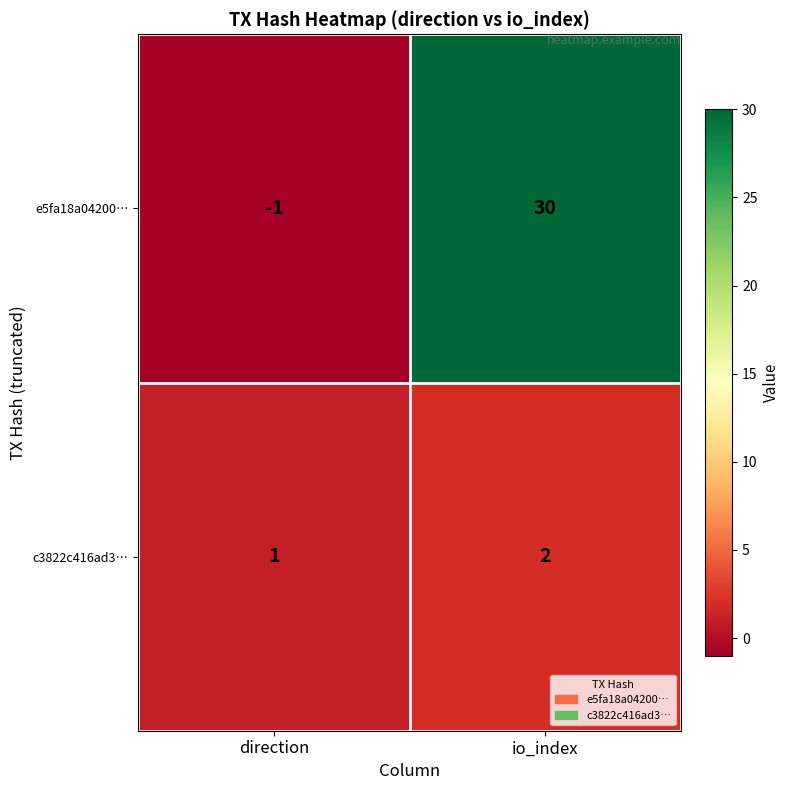

How many data points in c3822c416ad3… are less than 2?

1